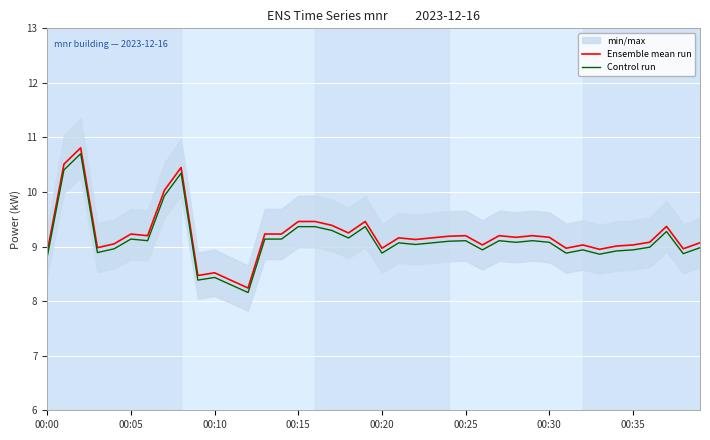

Reading left to right, transcribe all the data shown in this chart.

Ensemble mean run: 8.9	10.5	10.8	9.0	9.1	9.2	9.2	10.0	10.4	8.5	8.5	8.4	8.2	9.2	9.2	9.5	9.5	9.4	9.2	9.5	9.0	9.2	9.1	9.2	9.2	9.2	9.0	9.2	9.2	9.2	9.2	9.0	9.0	8.9	9.0	9.0	9.1	9.4	9.0	9.1
Control run: 8.8	10.4	10.7	8.9	9.0	9.1	9.1	9.9	10.3	8.4	8.4	8.3	8.2	9.1	9.1	9.4	9.4	9.3	9.2	9.4	8.9	9.1	9.0	9.1	9.1	9.1	8.9	9.1	9.1	9.1	9.1	8.9	8.9	8.9	8.9	8.9	9.0	9.3	8.9	9.0